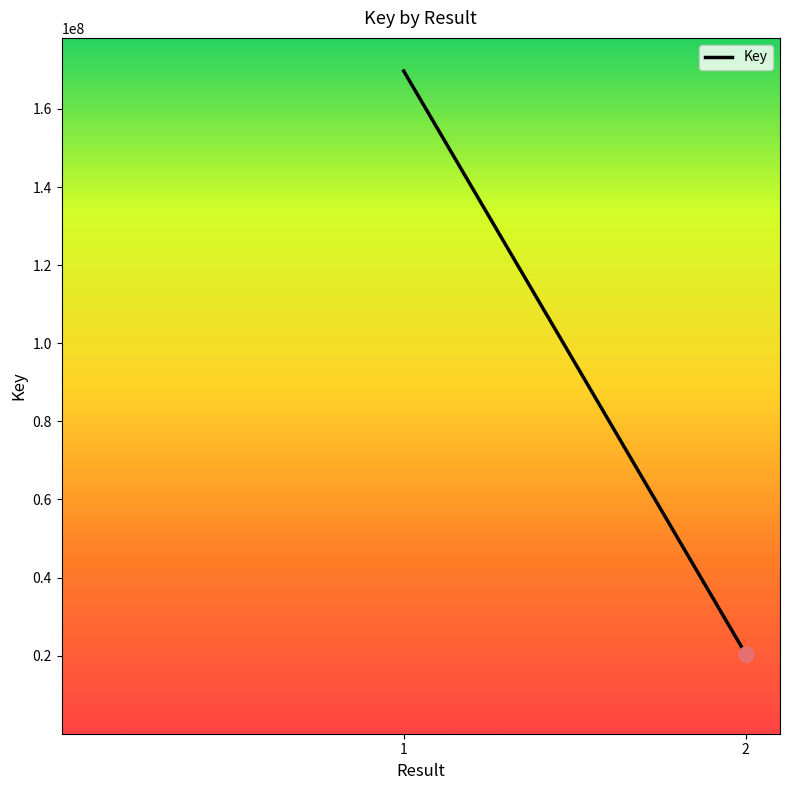

What is the change in value from 1 to 2?

-149331090